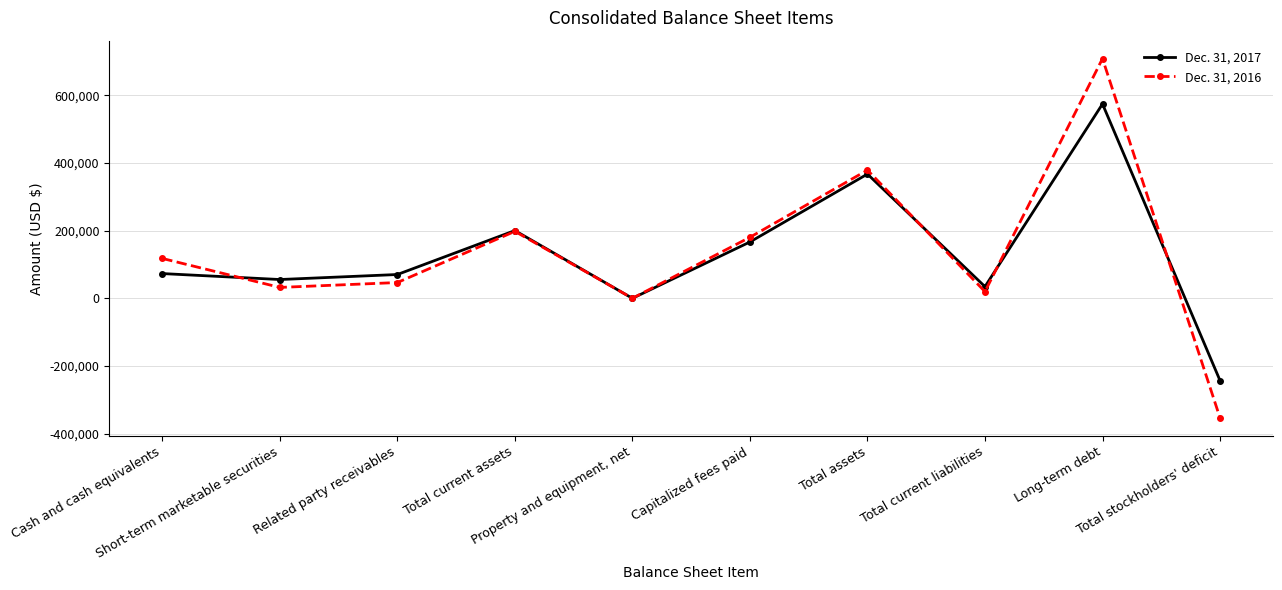

How many interior local valleys does the Dec. 31, 2016 series have?

3